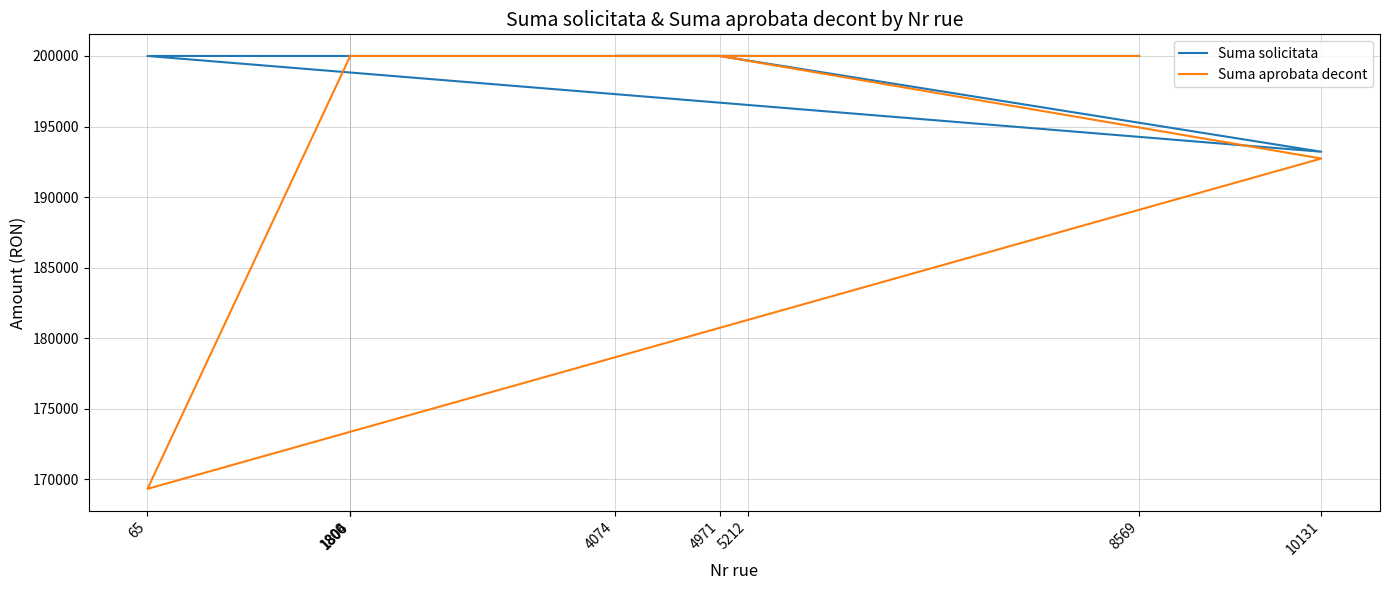

What is the maximum value for Suma solicitata?

200000.0